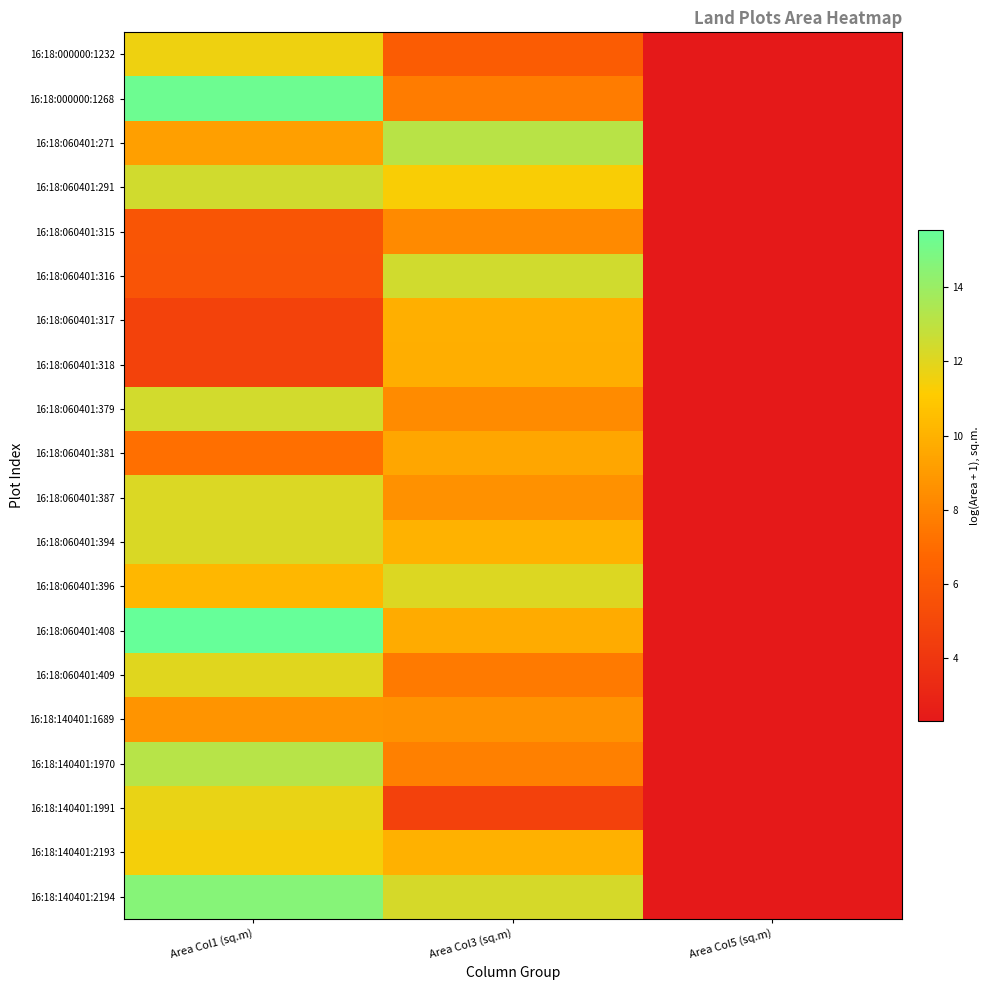

Reading right to left, transcribe all the data shown in this chart.

16:18:000000:1232: Area Col5 (sq.m)=2.3	Area Col3 (sq.m)=6.1	Area Col1 (sq.m)=11.6
16:18:000000:1268: Area Col5 (sq.m)=2.3	Area Col3 (sq.m)=7.7	Area Col1 (sq.m)=15.3
16:18:060401:271: Area Col5 (sq.m)=2.3	Area Col3 (sq.m)=13.1	Area Col1 (sq.m)=9.2
16:18:060401:291: Area Col5 (sq.m)=2.3	Area Col3 (sq.m)=11.3	Area Col1 (sq.m)=12.5
16:18:060401:315: Area Col5 (sq.m)=2.3	Area Col3 (sq.m)=8.3	Area Col1 (sq.m)=5.8
16:18:060401:316: Area Col5 (sq.m)=2.3	Area Col3 (sq.m)=12.4	Area Col1 (sq.m)=5.7
16:18:060401:317: Area Col5 (sq.m)=2.3	Area Col3 (sq.m)=9.9	Area Col1 (sq.m)=4.7
16:18:060401:318: Area Col5 (sq.m)=2.3	Area Col3 (sq.m)=9.8	Area Col1 (sq.m)=4.7
16:18:060401:379: Area Col5 (sq.m)=2.3	Area Col3 (sq.m)=8.3	Area Col1 (sq.m)=12.4
16:18:060401:381: Area Col5 (sq.m)=2.3	Area Col3 (sq.m)=9.5	Area Col1 (sq.m)=7.1
16:18:060401:387: Area Col5 (sq.m)=2.3	Area Col3 (sq.m)=8.6	Area Col1 (sq.m)=12.2
16:18:060401:394: Area Col5 (sq.m)=2.3	Area Col3 (sq.m)=10.0	Area Col1 (sq.m)=12.2
16:18:060401:396: Area Col5 (sq.m)=2.3	Area Col3 (sq.m)=12.1	Area Col1 (sq.m)=10.2
16:18:060401:408: Area Col5 (sq.m)=2.3	Area Col3 (sq.m)=9.7	Area Col1 (sq.m)=15.5
16:18:060401:409: Area Col5 (sq.m)=2.3	Area Col3 (sq.m)=7.6	Area Col1 (sq.m)=12.0
16:18:140401:1689: Area Col5 (sq.m)=2.3	Area Col3 (sq.m)=8.6	Area Col1 (sq.m)=8.7
16:18:140401:1970: Area Col5 (sq.m)=2.3	Area Col3 (sq.m)=7.8	Area Col1 (sq.m)=13.2
16:18:140401:1991: Area Col5 (sq.m)=2.3	Area Col3 (sq.m)=4.7	Area Col1 (sq.m)=11.8
16:18:140401:2193: Area Col5 (sq.m)=2.3	Area Col3 (sq.m)=10.0	Area Col1 (sq.m)=11.4
16:18:140401:2194: Area Col5 (sq.m)=2.3	Area Col3 (sq.m)=12.3	Area Col1 (sq.m)=14.6